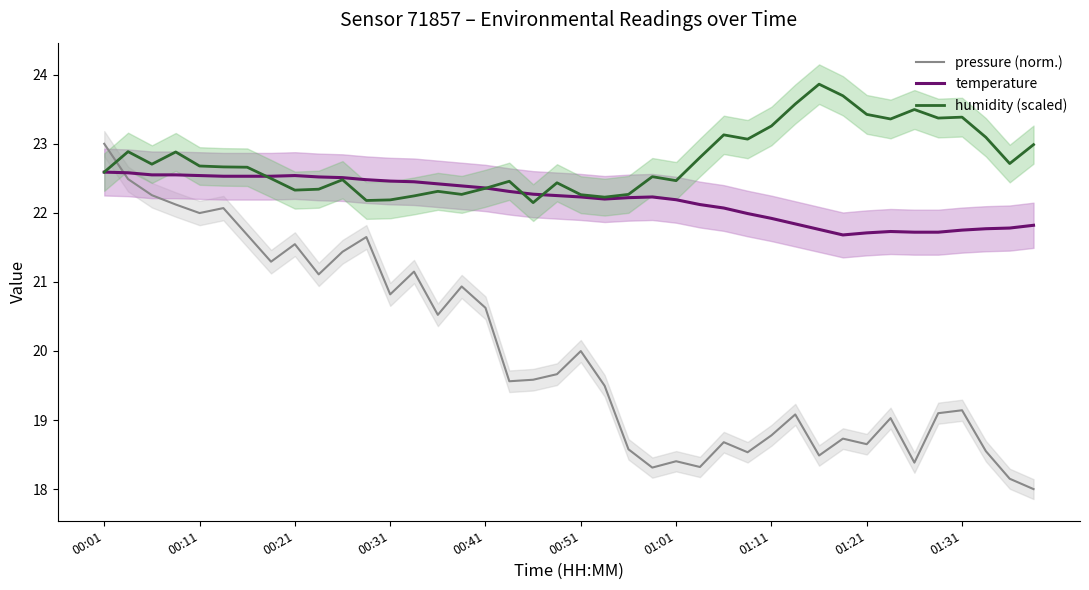

At which category is the sum across all series the highest?

00:01